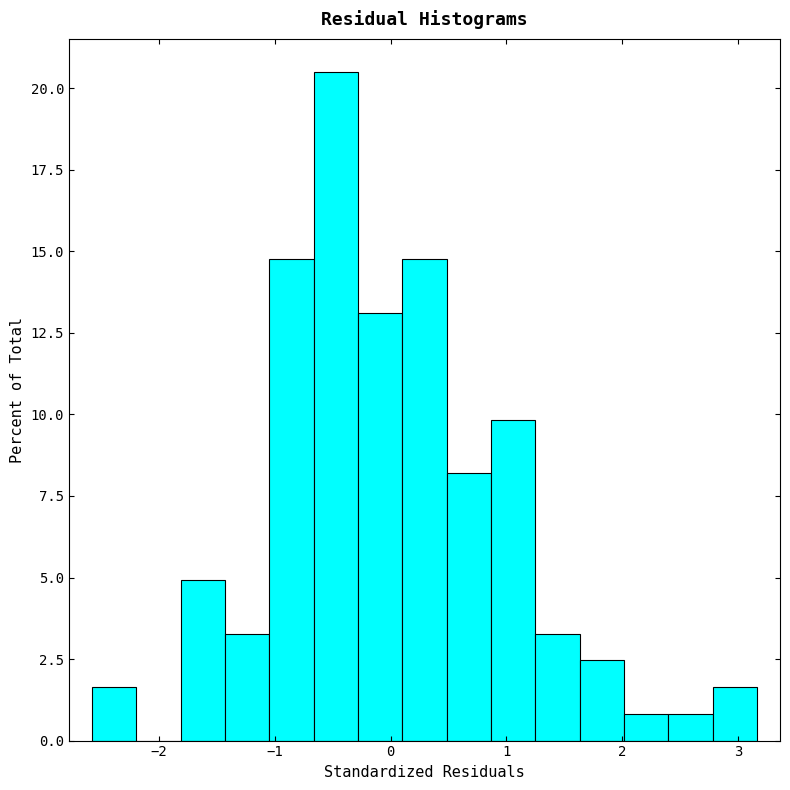

Read against the x-axis, roughly where is the centre of the tallest bar?

-0.5